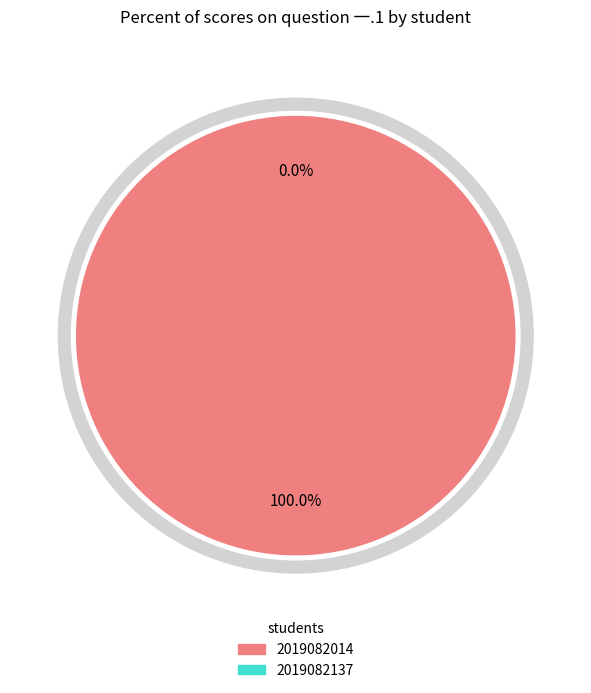

The 2019082137 slice represents 11% of the pie. True or false?

False